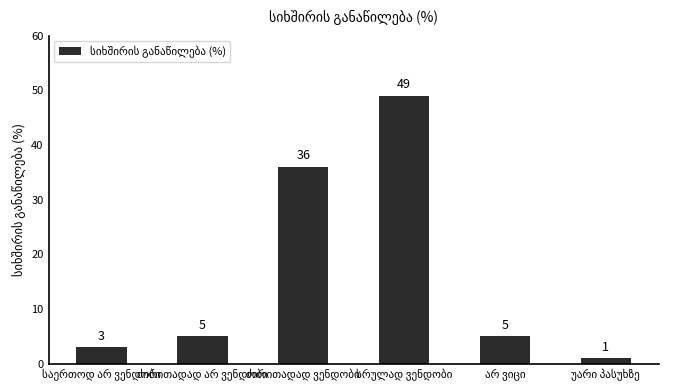

What is the difference between the maximum and minimum values?

48